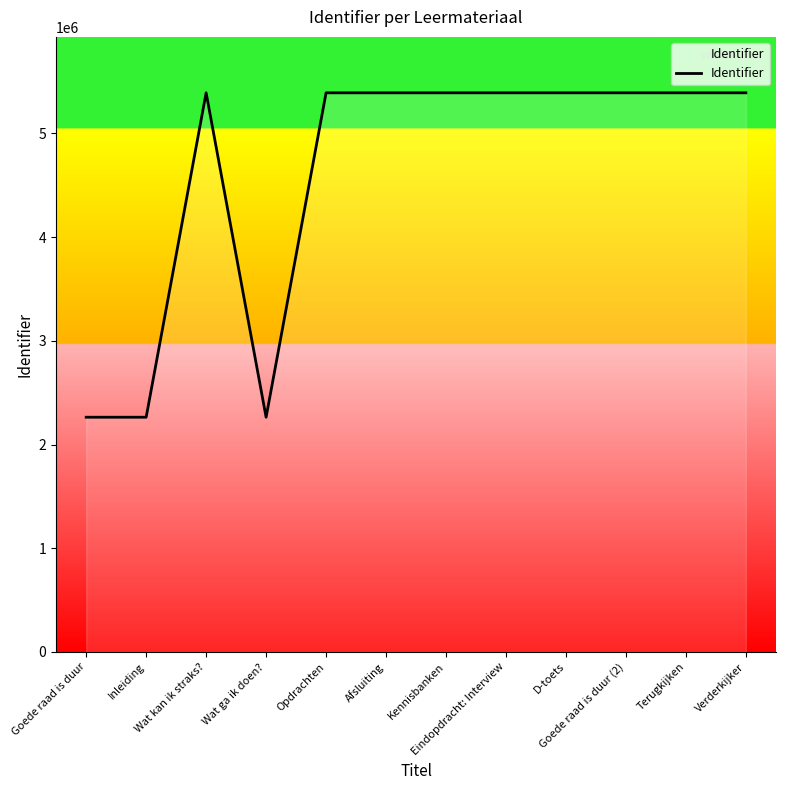

The chart shows a value of 799474 at Goede raad is duur. True or false?

False